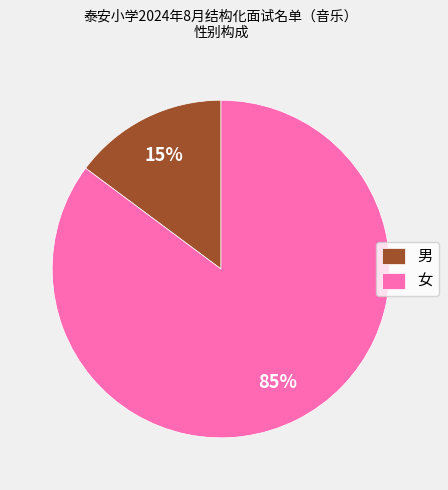

Does any single category account for the majority?

Yes